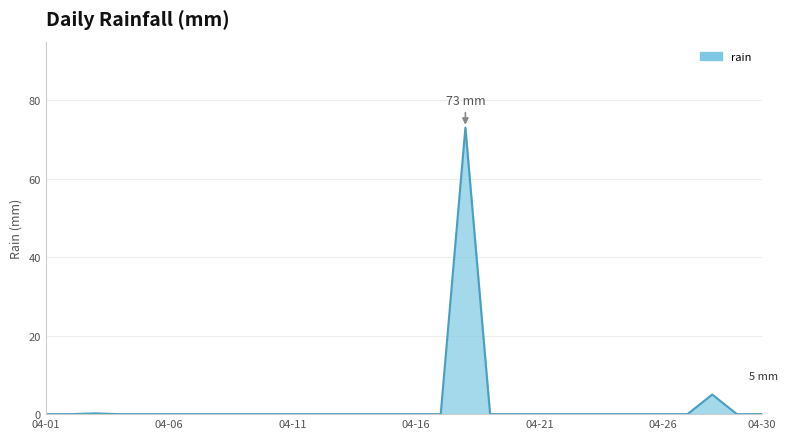

What is the maximum value shown in the chart?

73.0